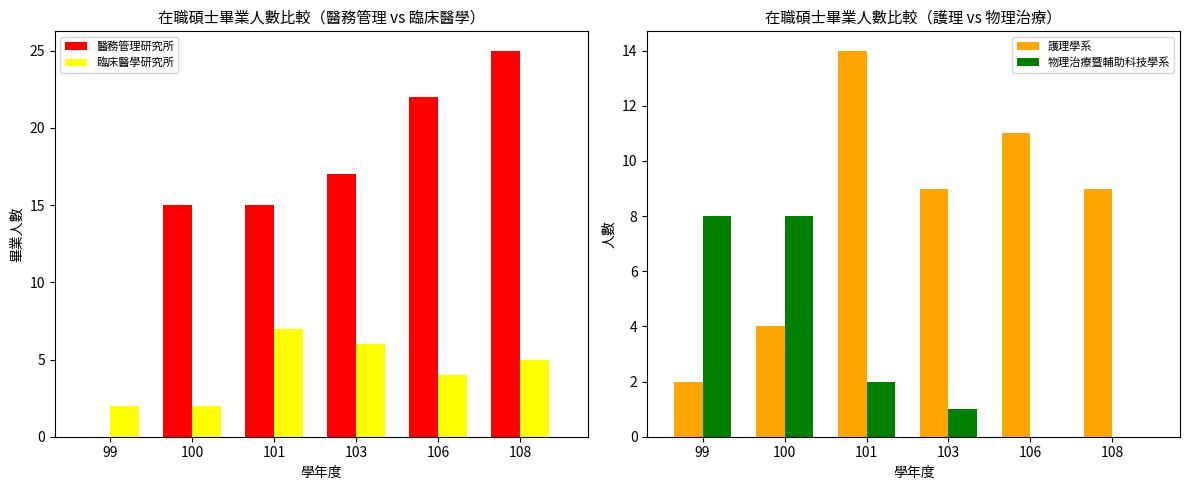

Which category has the lowest value in the 醫務管理研究所 series?

99